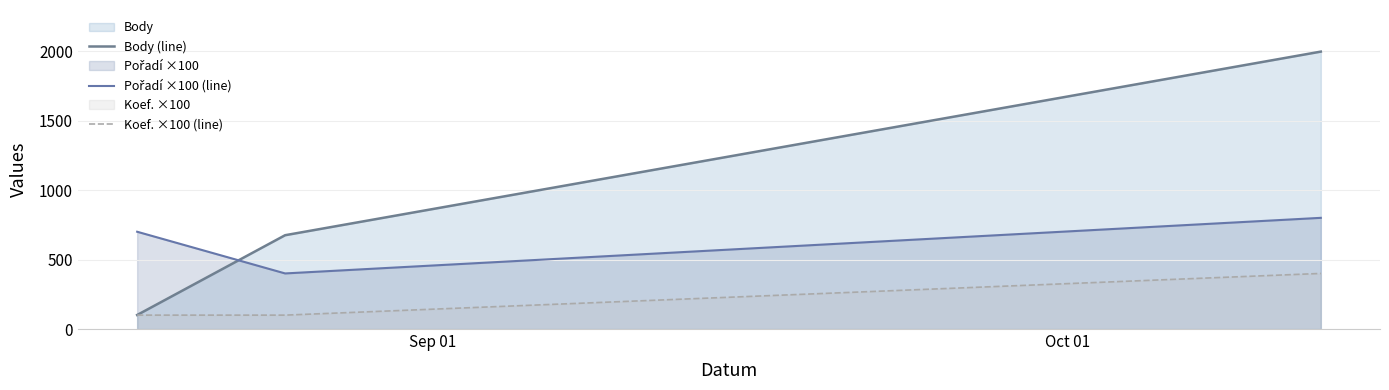

List the series in order of their peak value, highest first.

Body (line), Pořadí ×100 (line), Koef. ×100 (line)